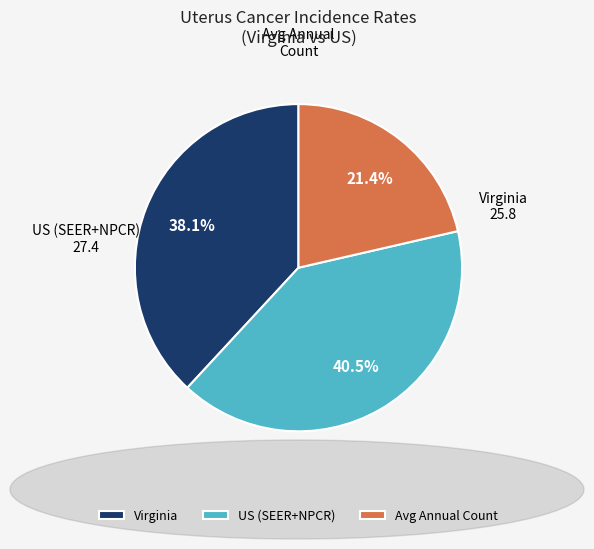

Rank the categories by value from lowest to highest.

Avg Annual Count, Virginia, US (SEER+NPCR)